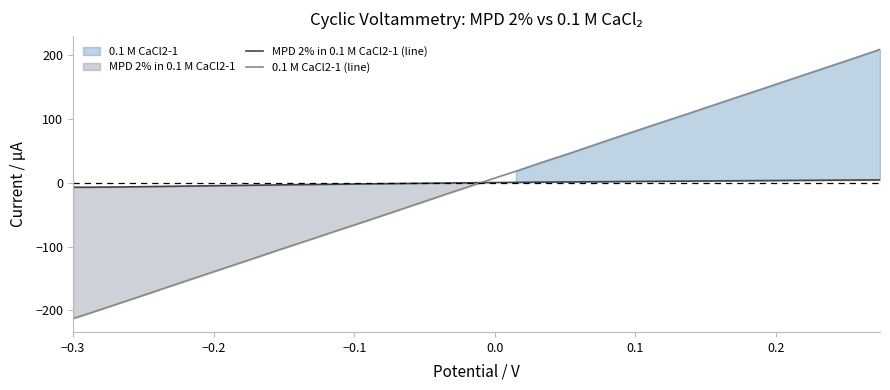

What is the label of the 3rd point from the left?

−0.1